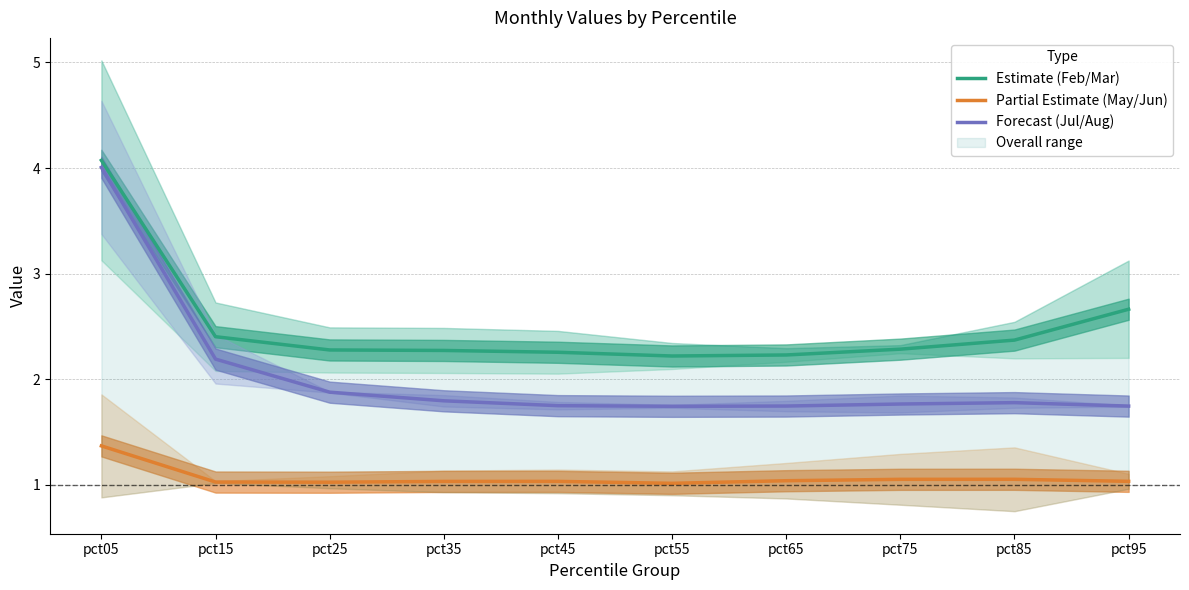

List the labels in order of Forecast (Jul/Aug) value, largest first.

pct05, pct15, pct25, pct35, pct85, pct75, pct45, pct65, pct95, pct55